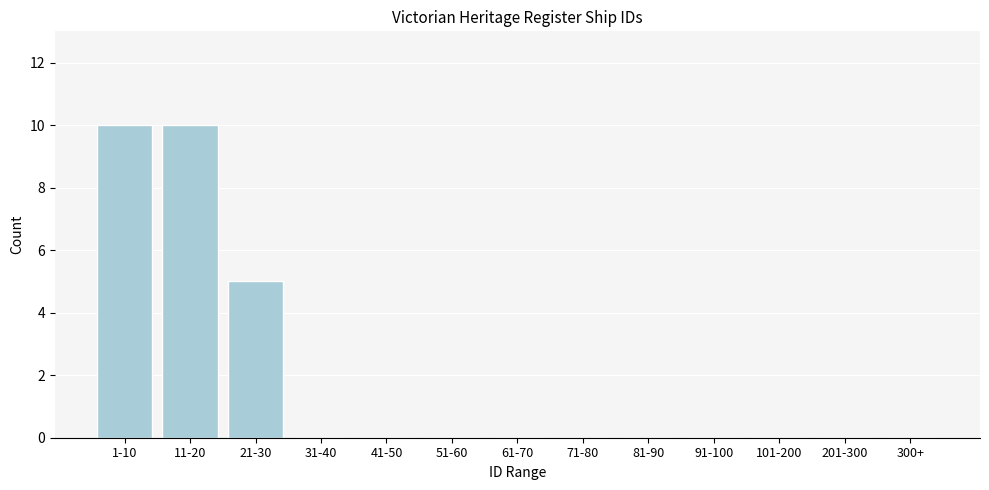

Reading left to right, list all the values displayed in this chart.

1-10=10	11-20=10	21-30=5	31-40=0	41-50=0	51-60=0	61-70=0	71-80=0	81-90=0	91-100=0	101-200=0	201-300=0	300+=0